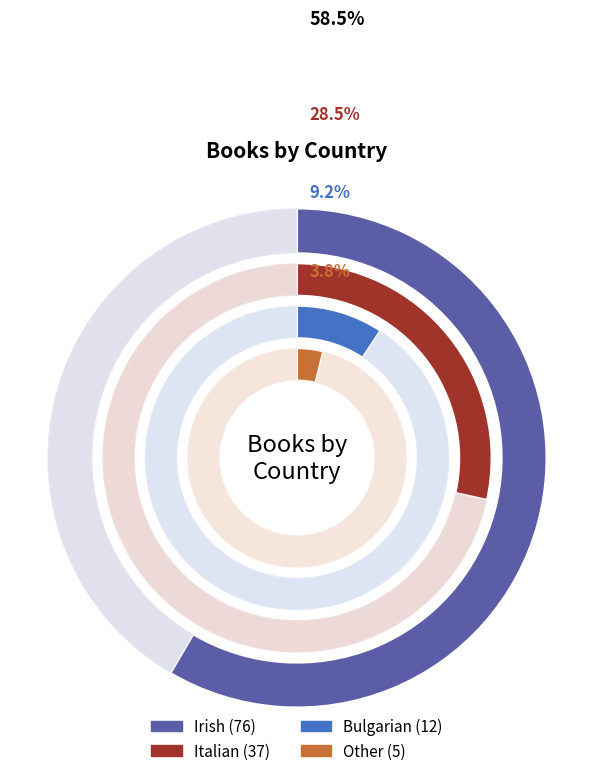

How many slices are in this pie chart?

4